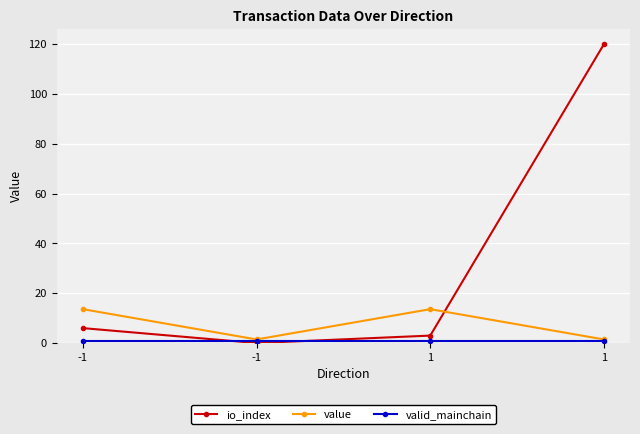

Reading left to right, what are all the values shown in this chart?

io_index: -1=6.0	-1=0.0	1=3.0	1=120.0
value: -1=13.6	-1=1.5	1=13.6	1=1.5
valid_mainchain: -1=1.0	-1=1.0	1=1.0	1=1.0